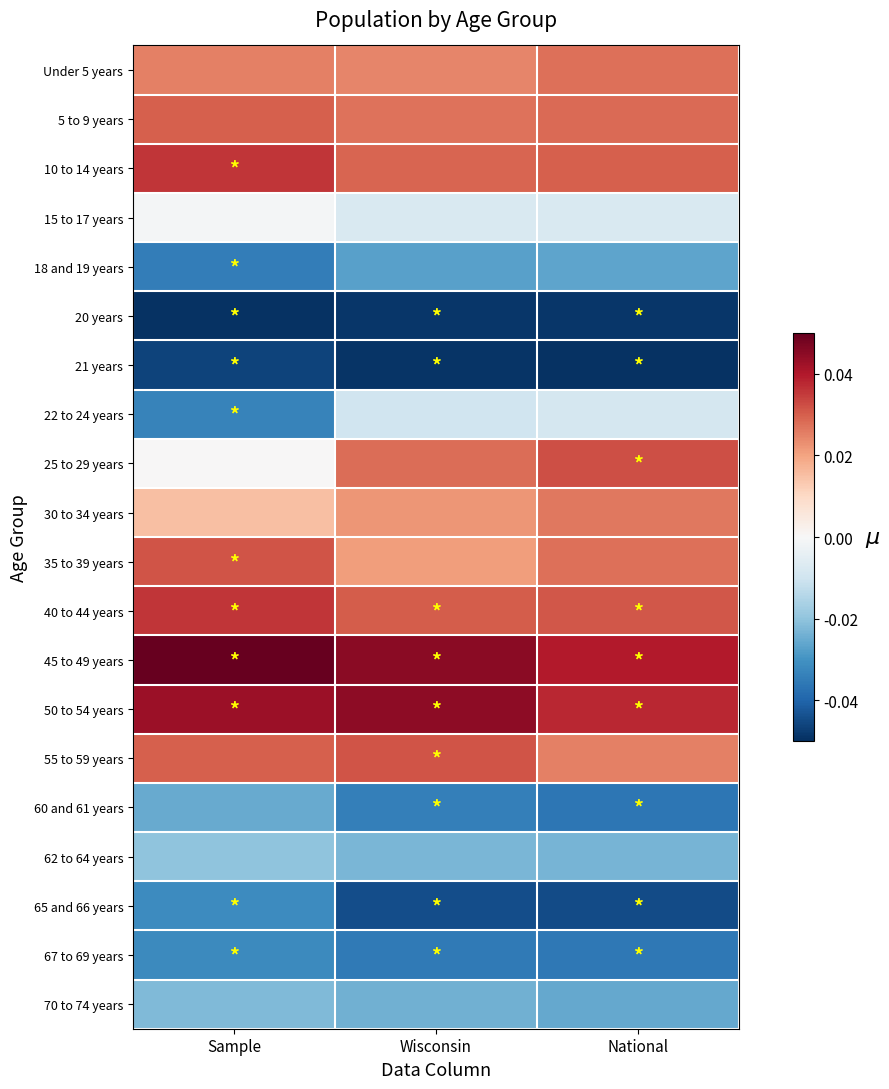

What is the difference between the highest and lowest values at Sample?

0.1